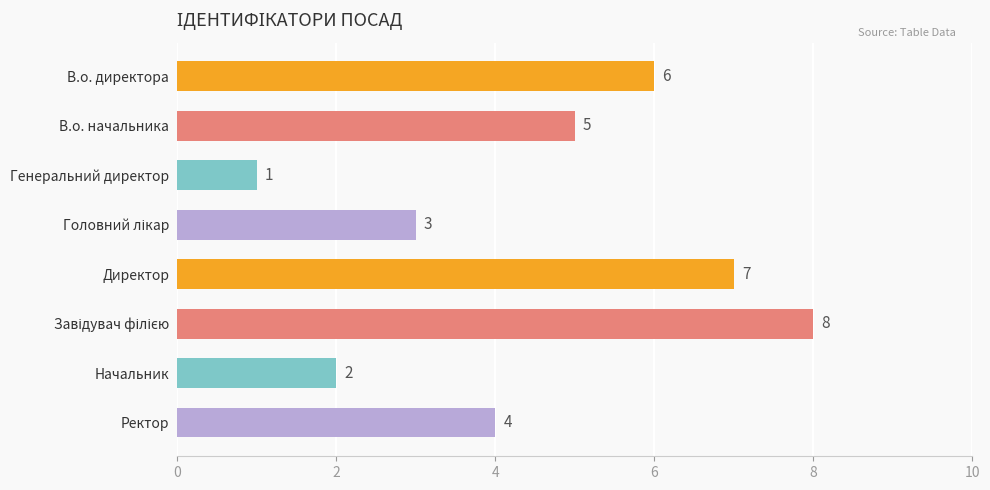

What is the label of the 2nd bar from the bottom?

Начальник